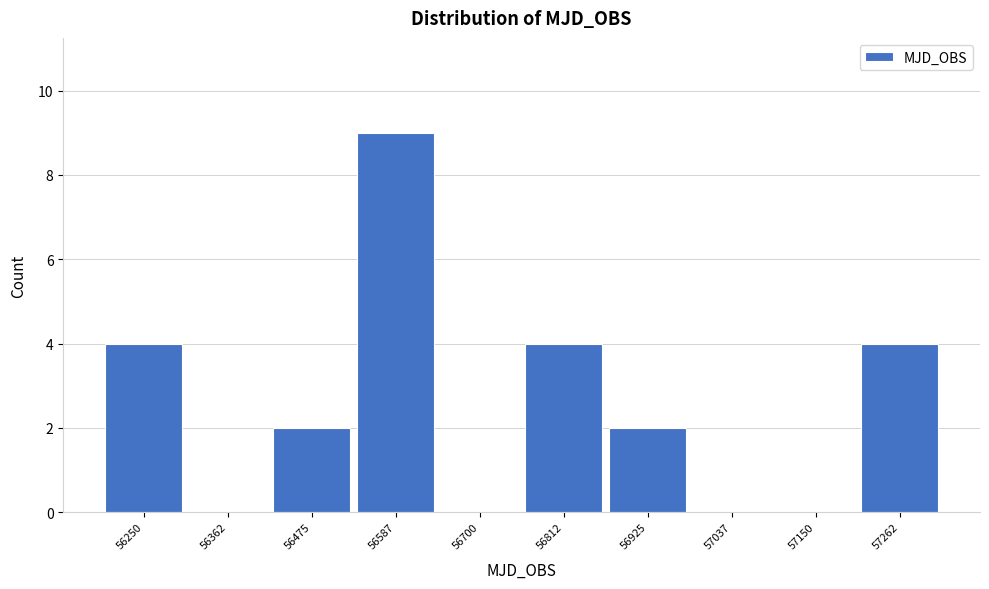

Reading left to right, list all the values displayed in this chart.

56250=4	56362=0	56475=2	56587=9	56700=0	56812=4	56925=2	57037=0	57150=0	57262=4